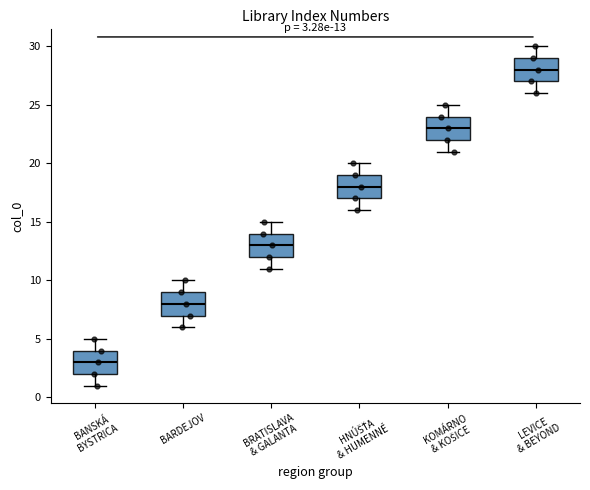

Which box has the lowest median line?

BANSKÁ BYSTRICA